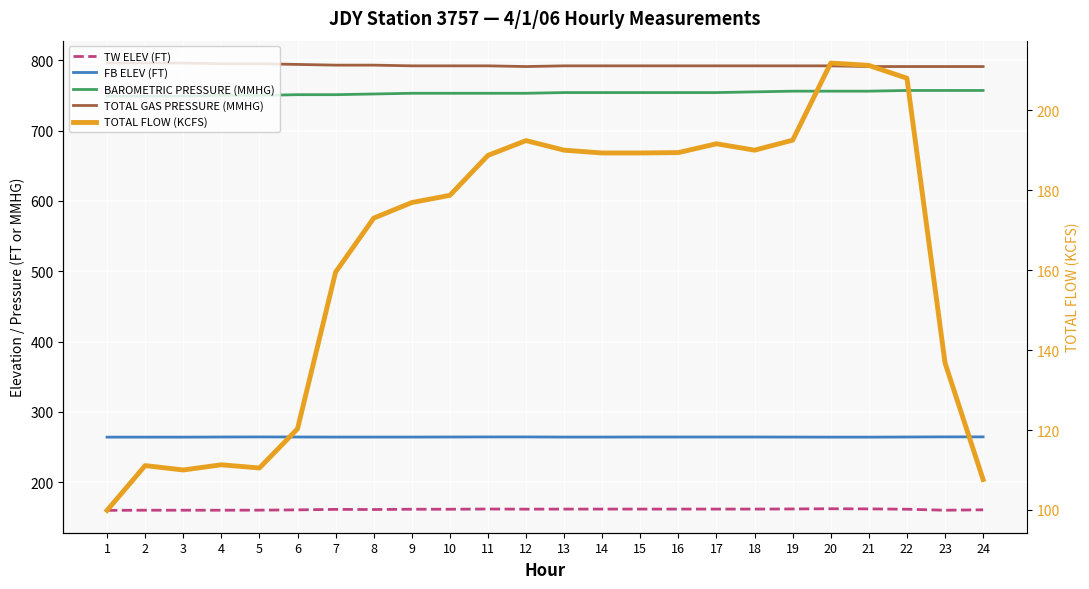

Is it true that TOTAL FLOW (KCFS) equals 136.8 at 23?

True